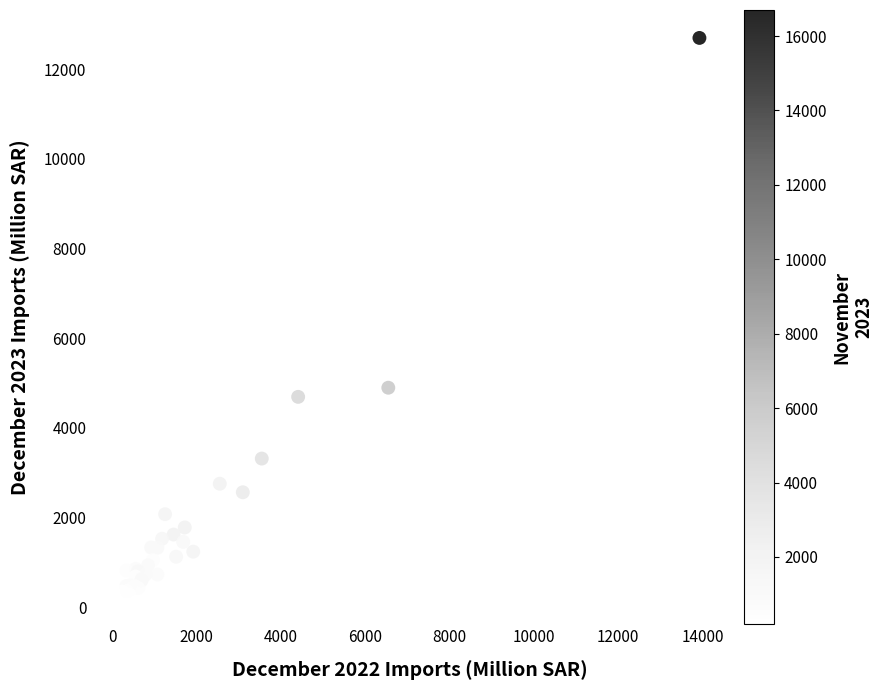

What Y value in the scatter plot is closest to 6468?

4894.5